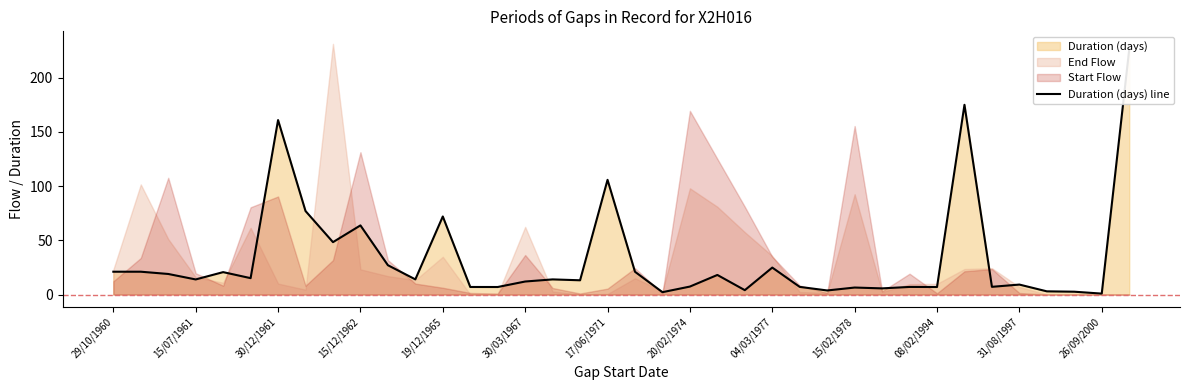

What is the smallest value displayed?

0.8